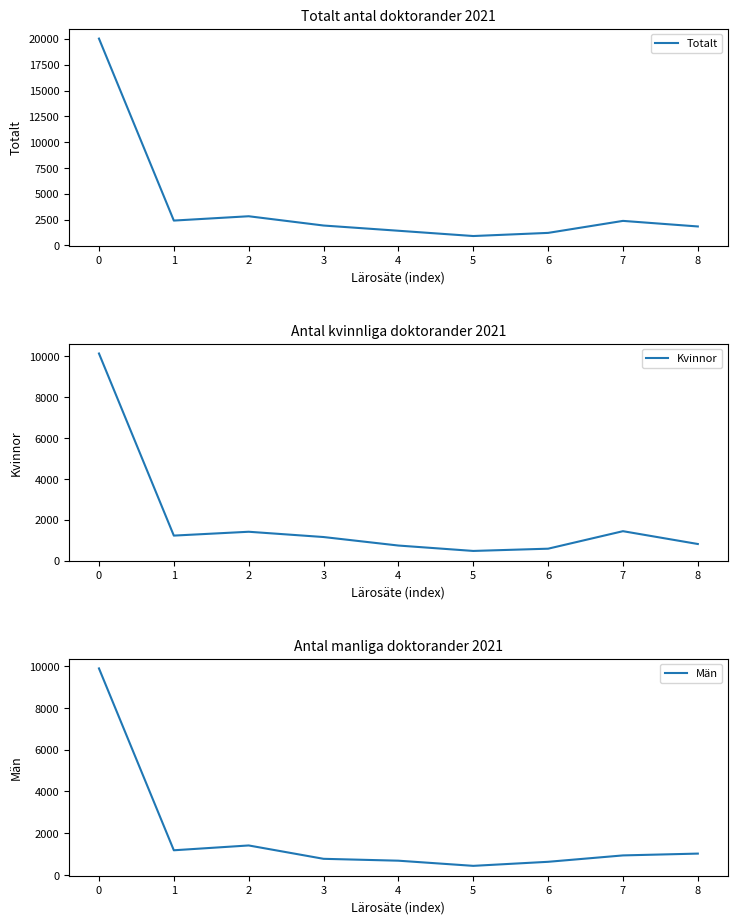

What is the average value of the Kvinnor series?

2003